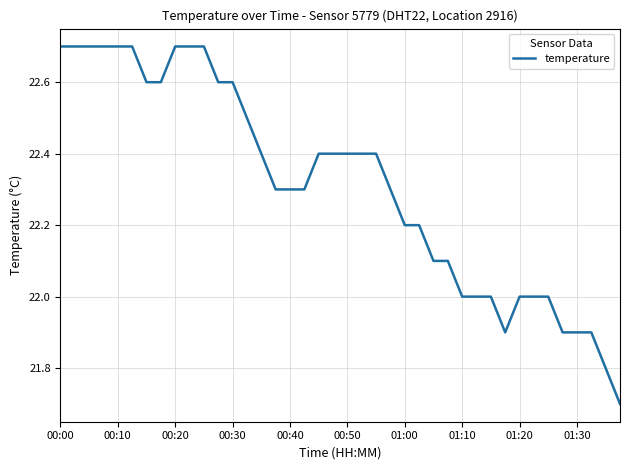

What is the minimum value shown in the chart?

21.7